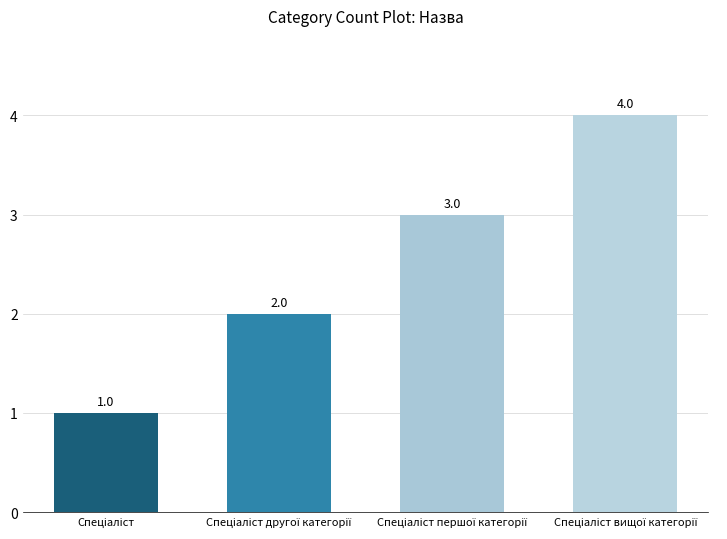

What is the maximum value shown in the chart?

4